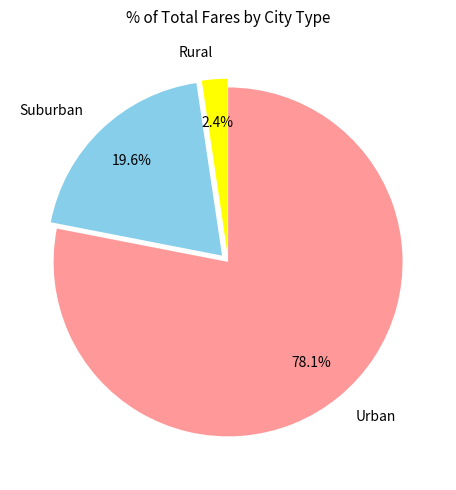

Does any single category account for the majority?

Yes